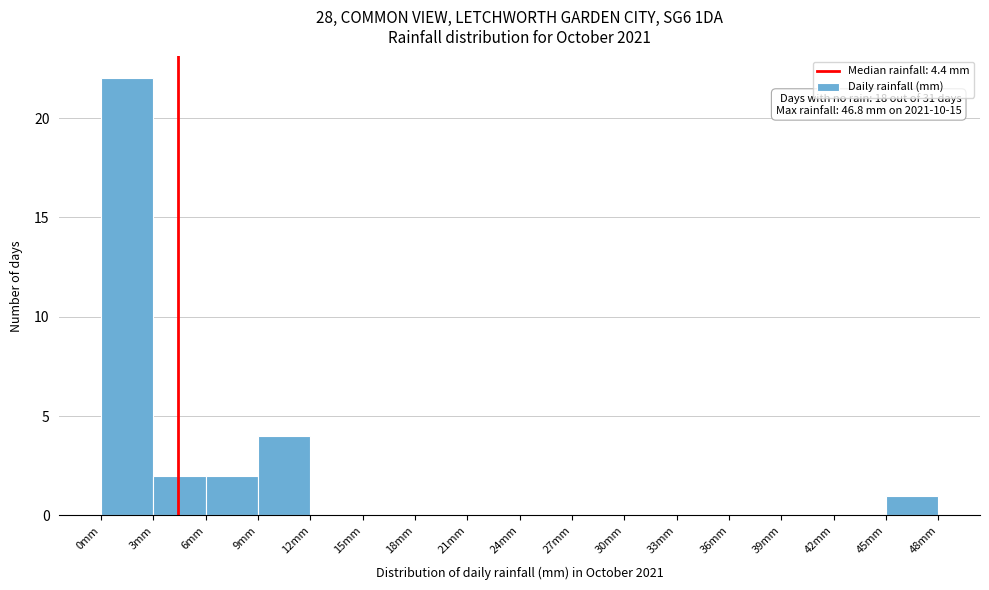

Which range on the x-axis has the tallest bar?

0 to 3